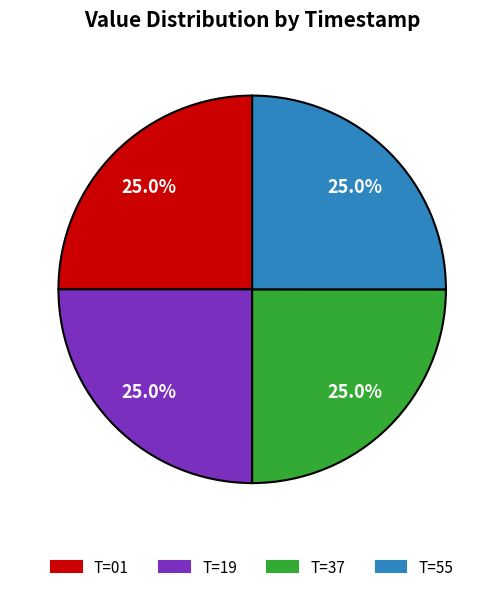

What percentage do T=19 and T=01 together represent?

50.0%